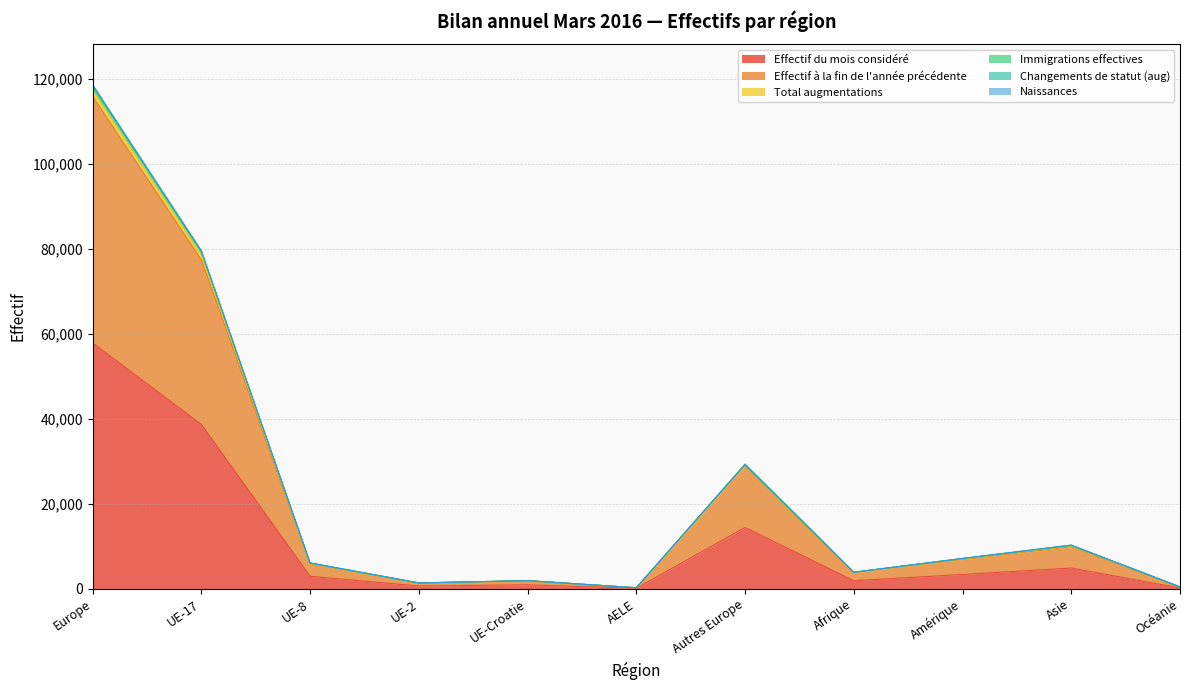

True or false: Effectif à la fin de l'année précédente and Effectif du mois considéré intersect in this chart.

False